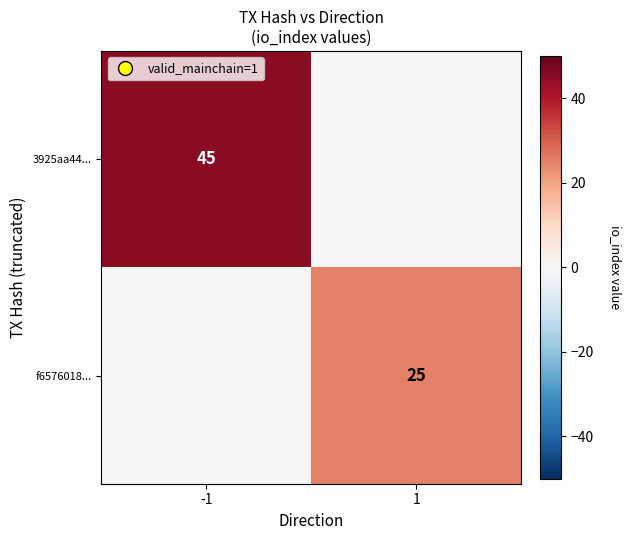

What is the sum of the 3925aa44... values at -1 and 1?

45